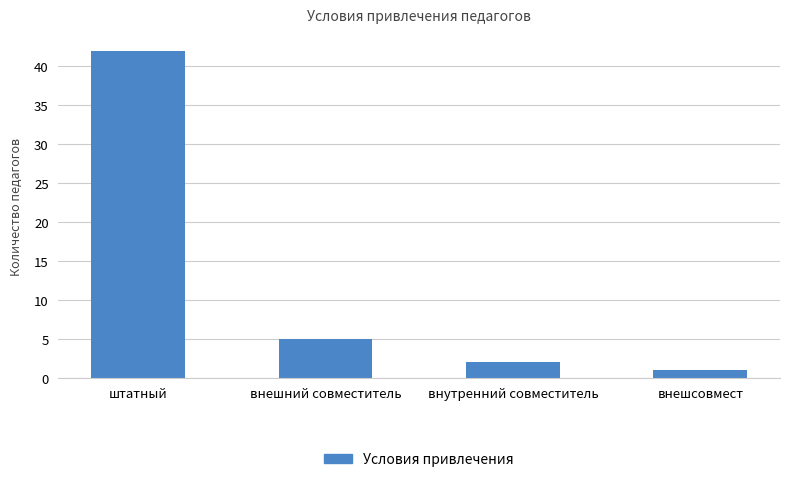

How many values are below 5?

2